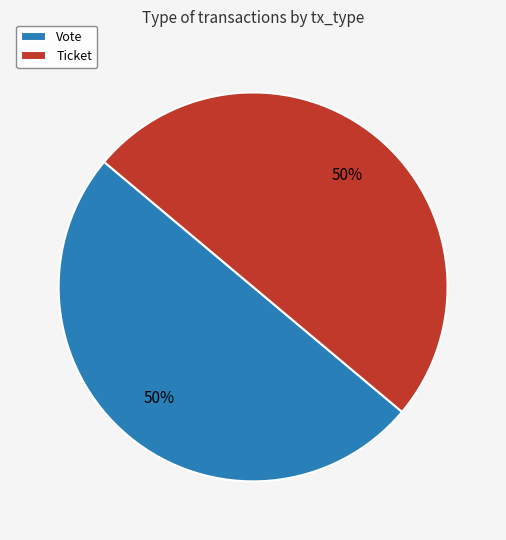

What is the ratio of the value at Vote to the value at Ticket?

1.0